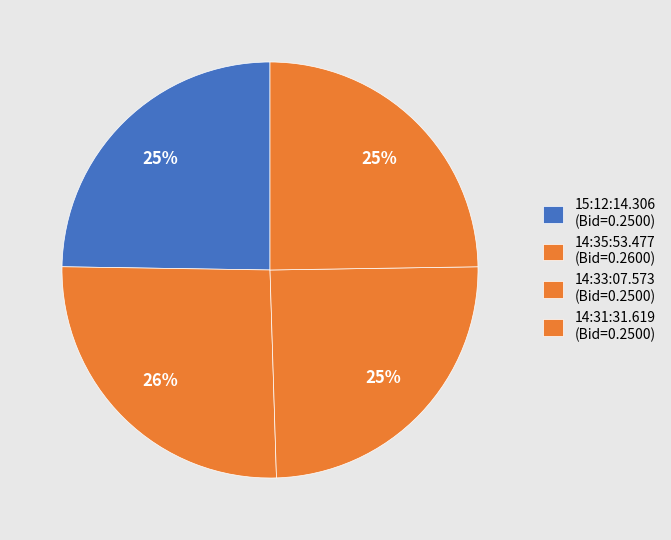

Between 14:35:53.477 and 14:31:31.619, which is larger?

14:35:53.477